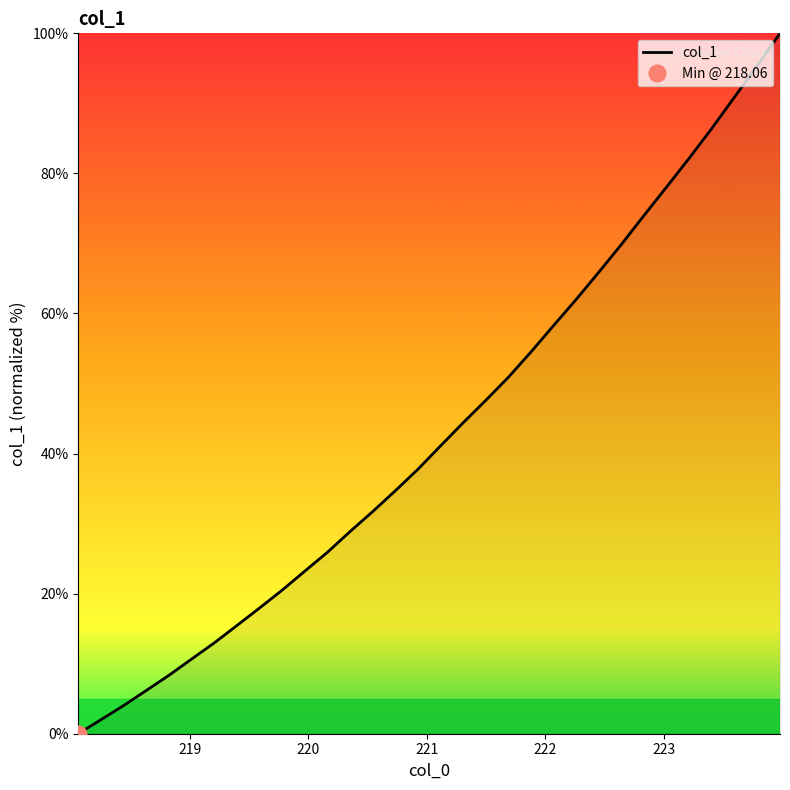

What is the highest value of the col_1 series?

100.0